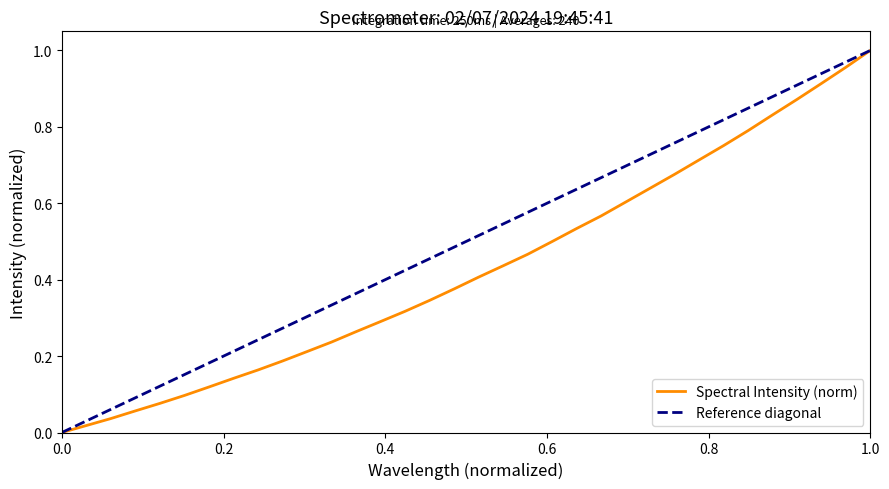

Does the chart display data point markers on the line(s)?

No